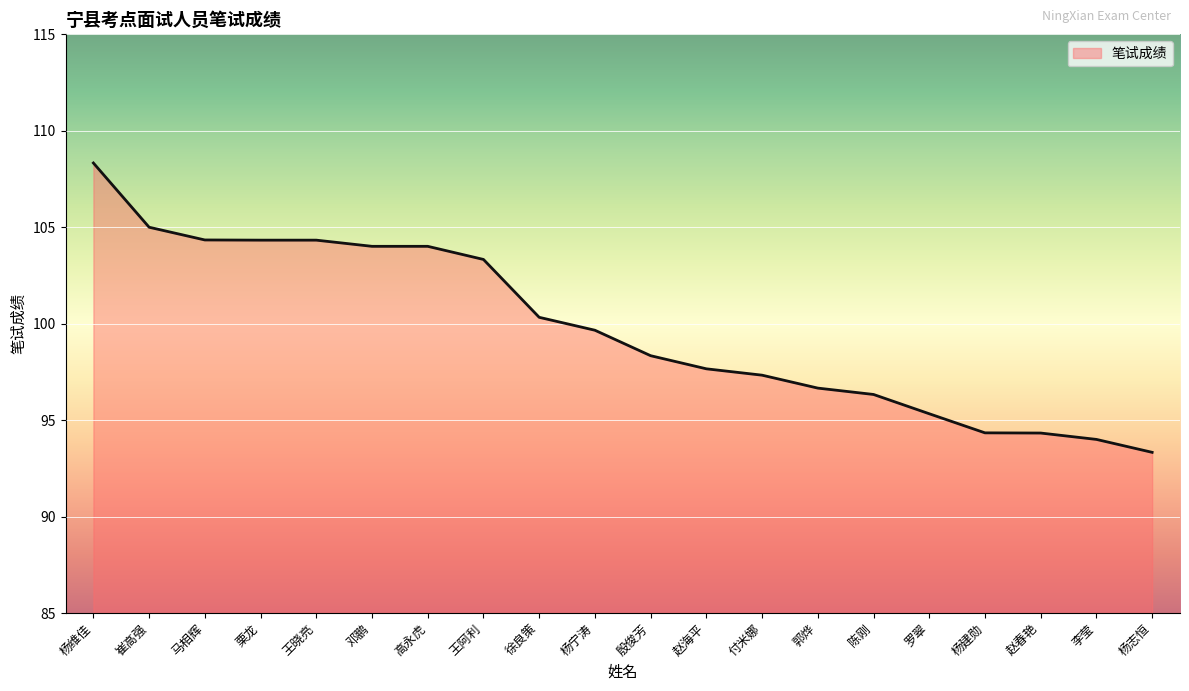

What is the minimum value shown in the chart?

93.3